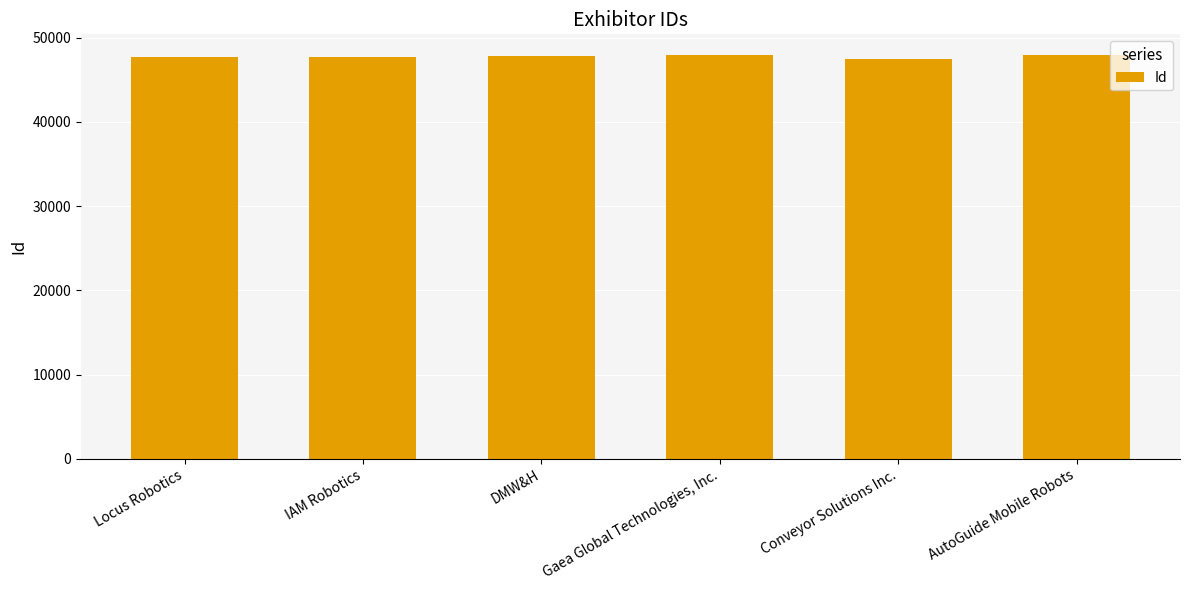

Does the chart contain any negative values?

No